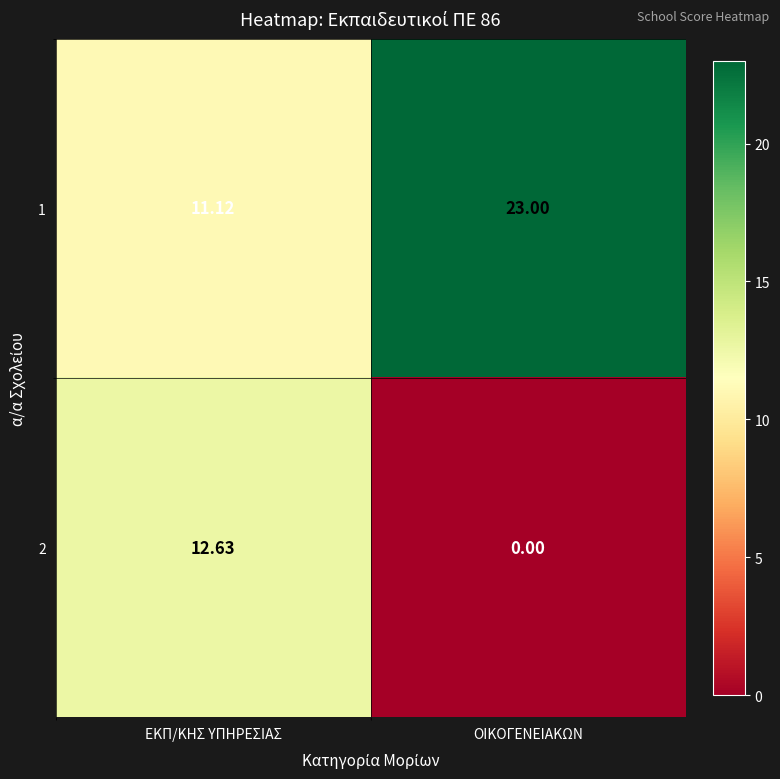

What is the spread (max minus min) of values at ΟΙΚΟΓΕΝΕΙΑΚΩΝ?

23.0